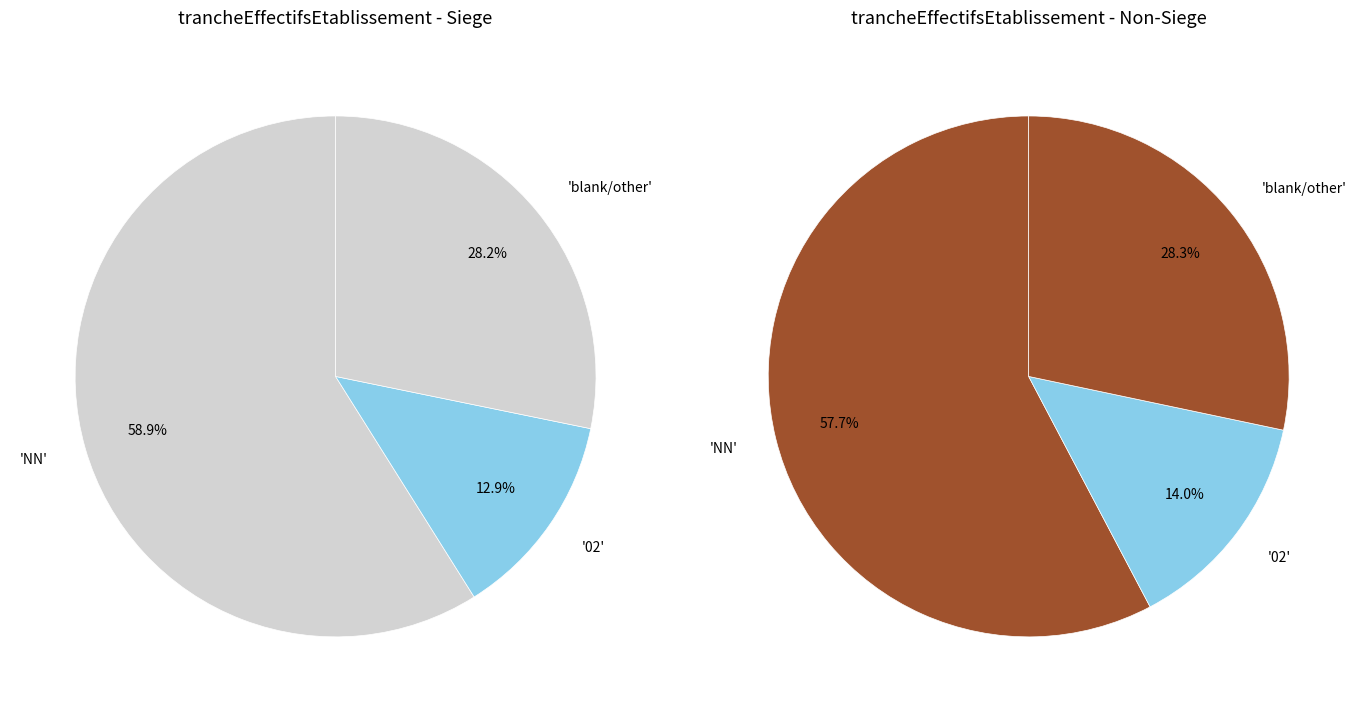

Does 22 account for over 50% of the chart?

No